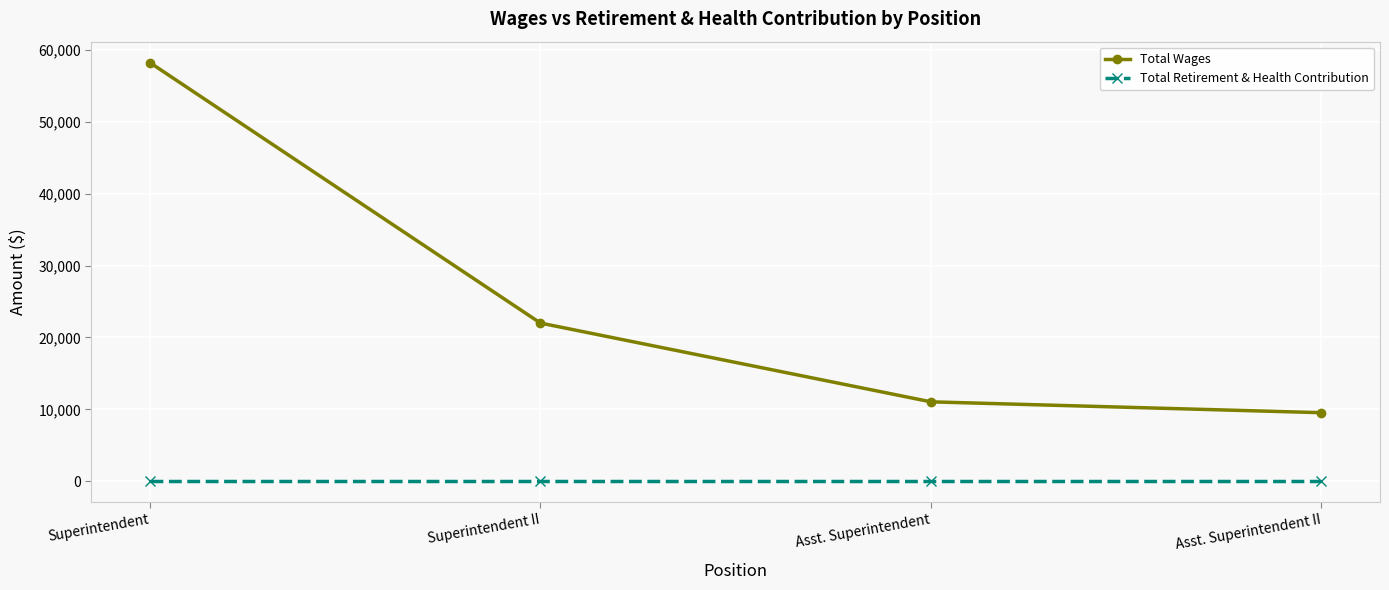

How many lines are shown in the chart?

2